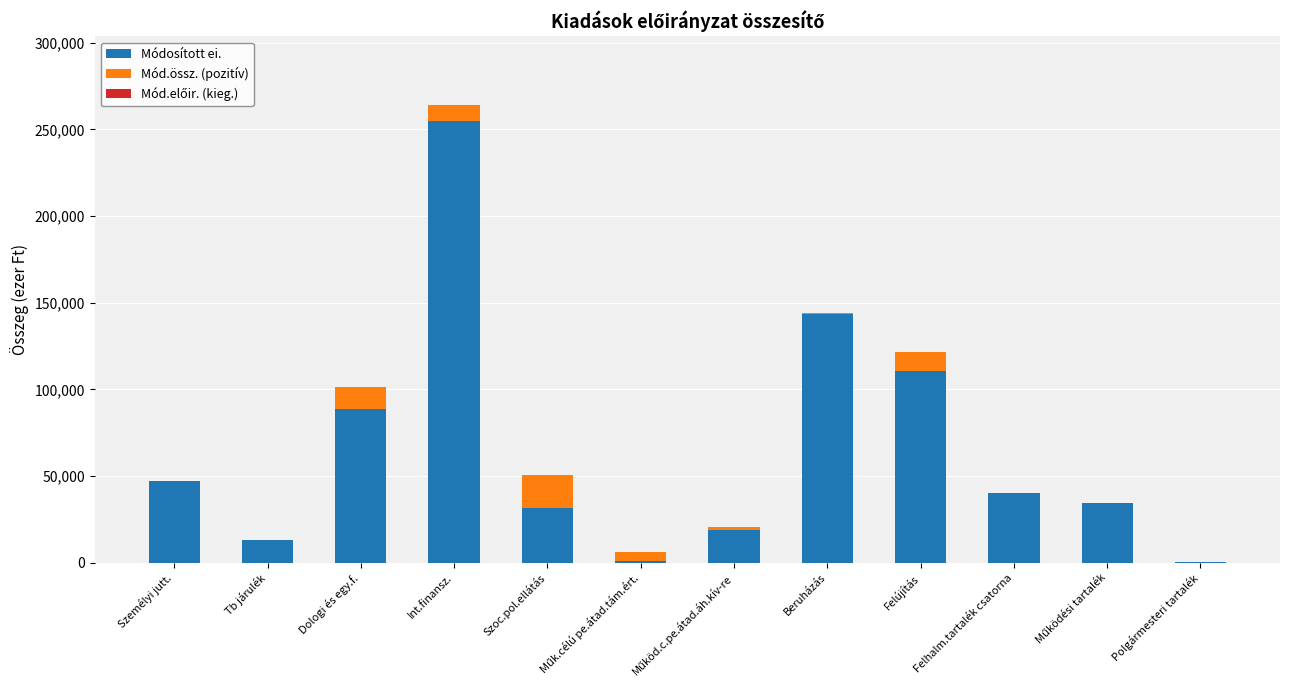

The Módosított ei. series shows 110846 at Felújítás. True or false?

True